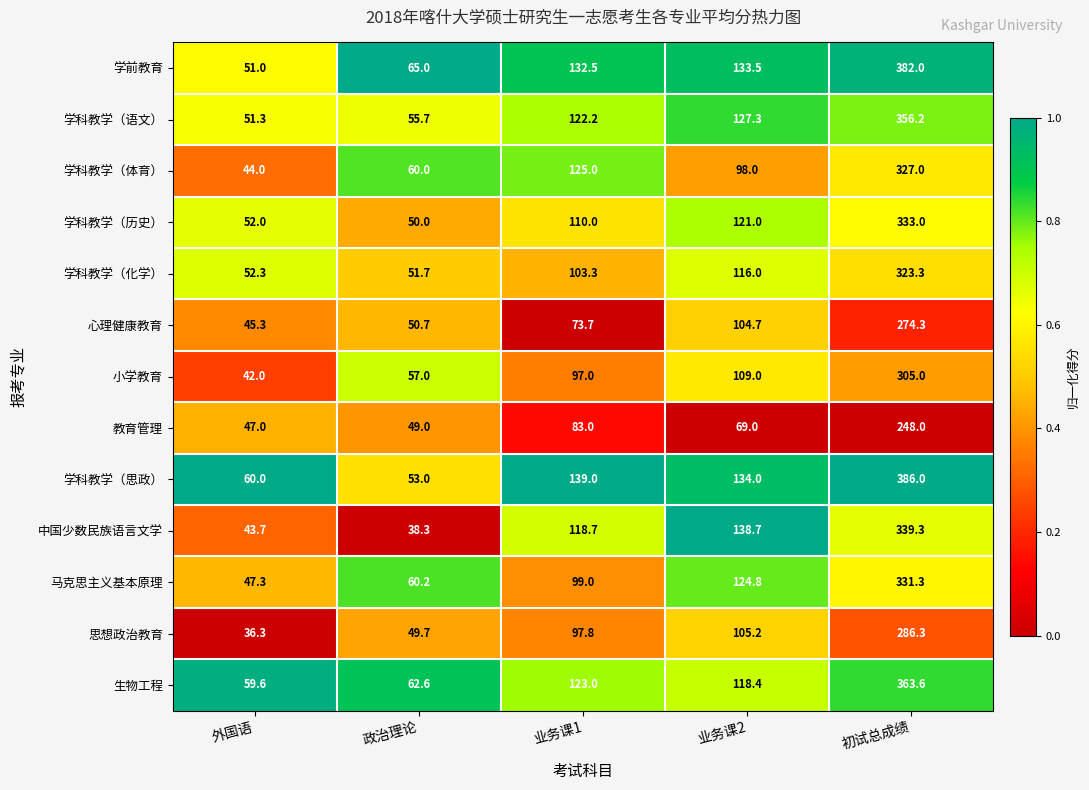

What is the difference between the maximum and minimum values in the 中国少数民族语言文学 series?

301.0